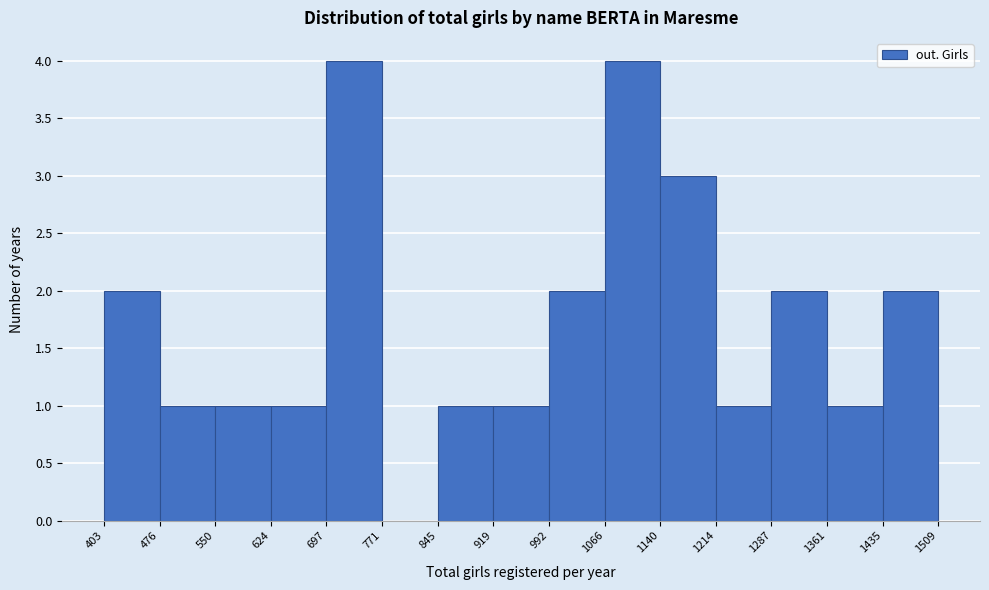

Reading left to right, list every bar in this chart as the range it spans on the x-axis followed by its height. The values are not printed on the chart, so give them approximately, as read against the axis.

403 to 476: 2
476 to 550: 1
550 to 624: 1
624 to 697: 1
697 to 771: 4
771 to 845: 0
845 to 919: 1
919 to 992: 1
992 to 1066: 2
1066 to 1140: 4
1140 to 1214: 3
1214 to 1287: 1
1287 to 1361: 2
1361 to 1435: 1
1435 to 1509: 2